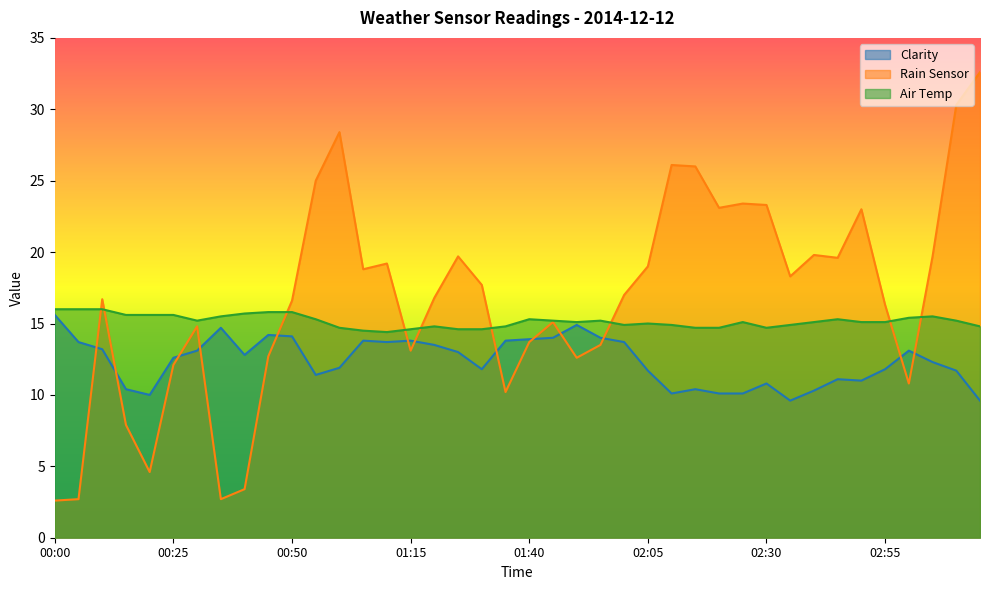

Rank the series by their average value, from highest to lowest.

Rain Sensor, Air Temp, Clarity